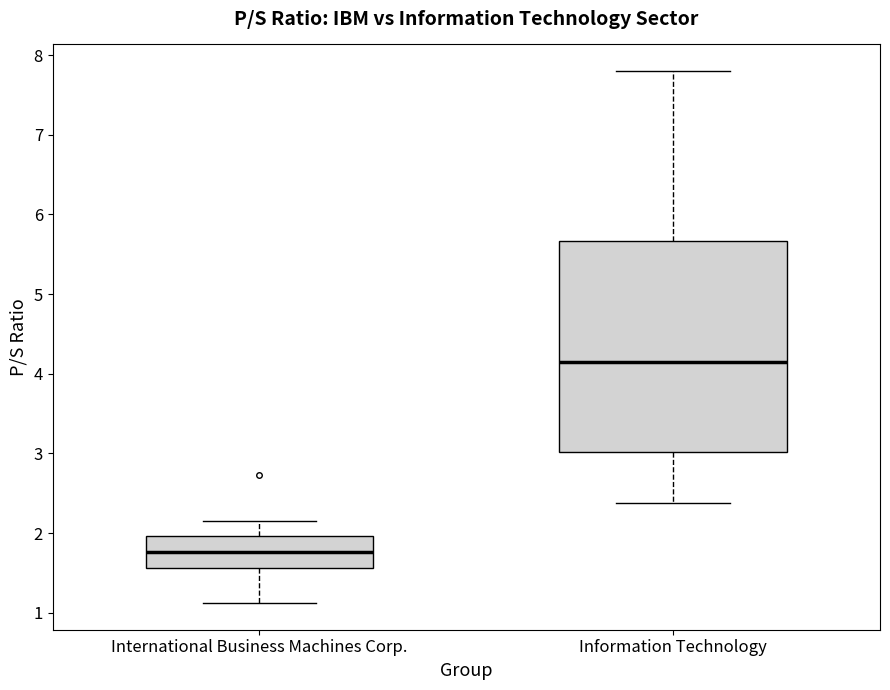

Where is the upper edge of the box for Information Technology on the y-axis? The values are not printed on the chart, so give them approximately, as read against the axis.

5.7